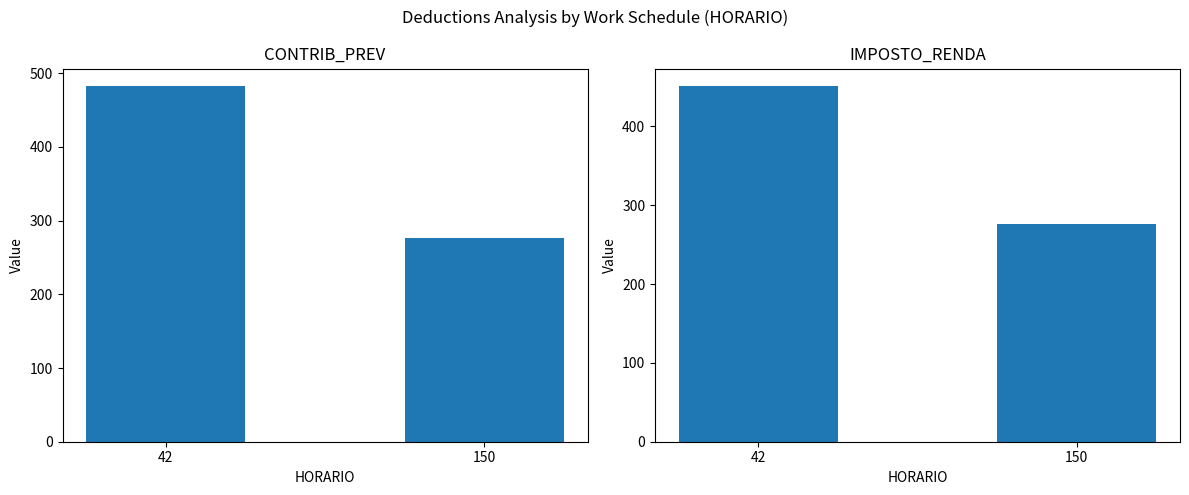

What is the total value across all series at 150?

552.0